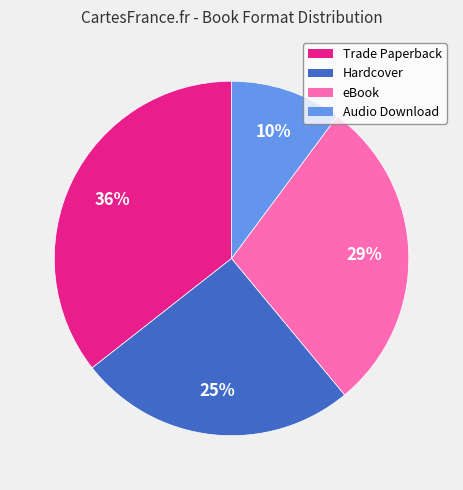

Count the number of slices in the pie.

4